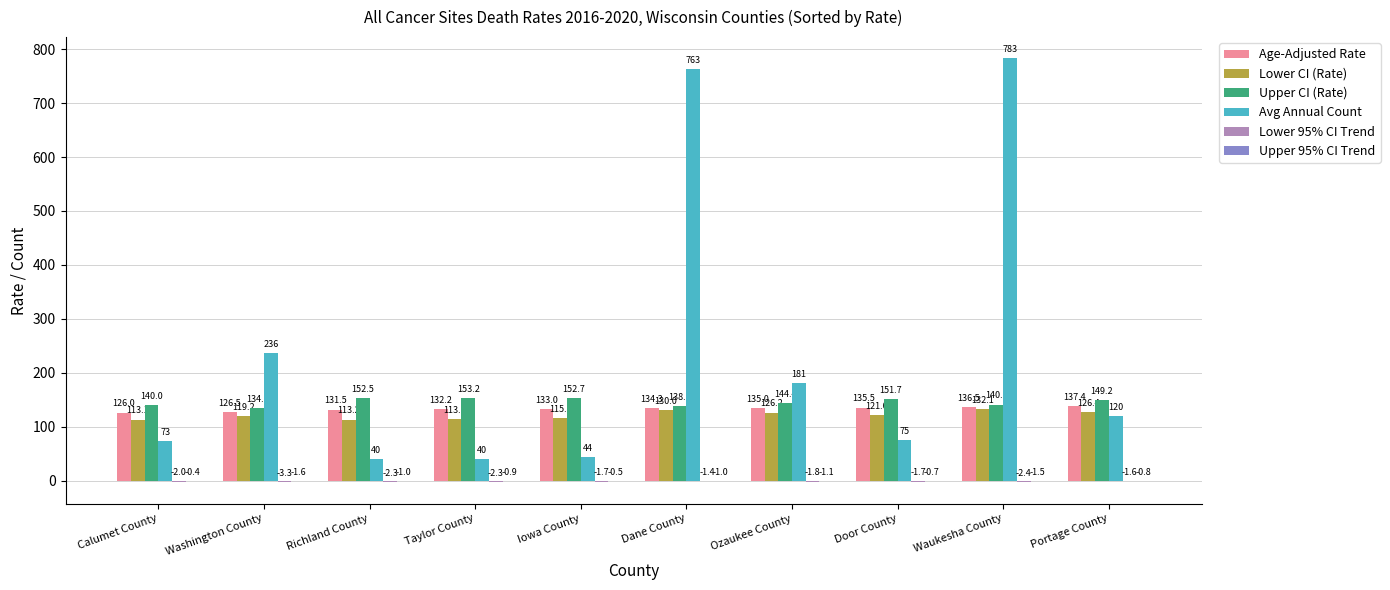

How many groups of bars are there?

10